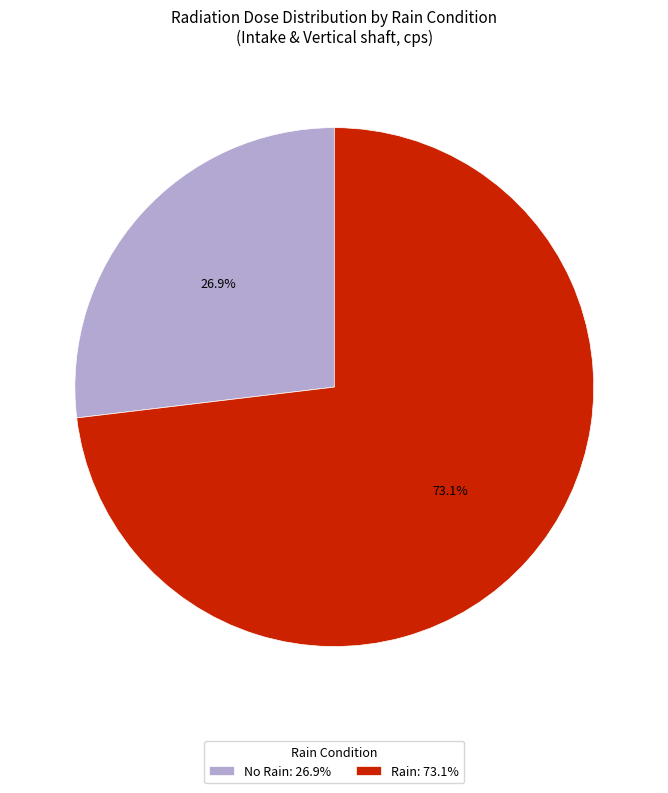

What is the majority slice?

Rain: 73.1%